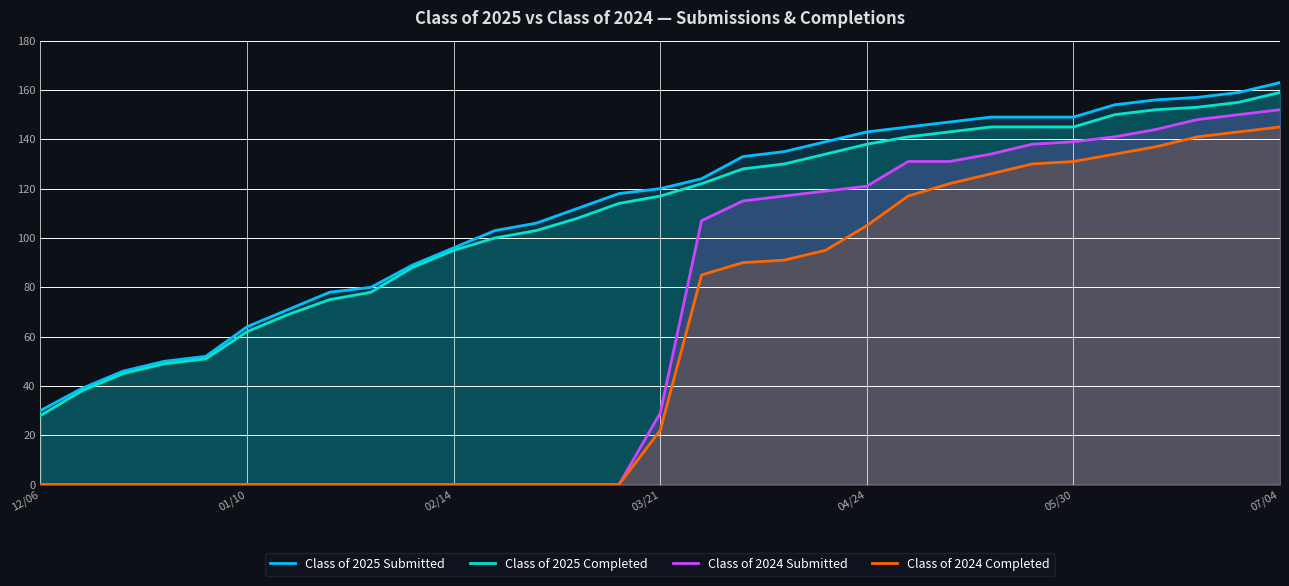

Reading left to right, list all the values displayed in this chart.

Class of 2025 Submitted: 30	39	46	50	52	64	71	78	80	89	96	103	106	112	118	120	124	133	135	139	143	145	147	149	149	149	154	156	157	159	163
Class of 2025 Completed: 28	38	45	49	51	62	69	75	78	88	95	100	103	108	114	117	122	128	130	134	138	141	143	145	145	145	150	152	153	155	159
Class of 2024 Submitted: 0	0	0	0	0	0	0	0	0	0	0	0	0	0	0	29	107	115	117	119	121	131	131	134	138	139	141	144	148	150	152
Class of 2024 Completed: 0	0	0	0	0	0	0	0	0	0	0	0	0	0	0	22	85	90	91	95	105	117	122	126	130	131	134	137	141	143	145